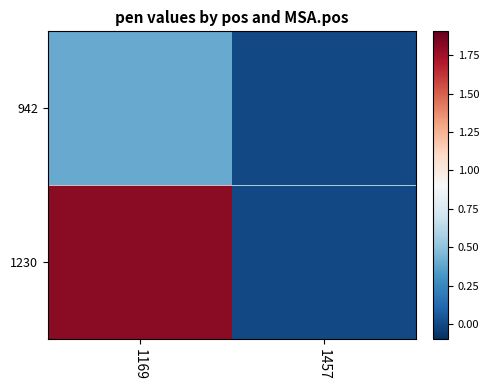

Which series has the widest spread of values?

1230